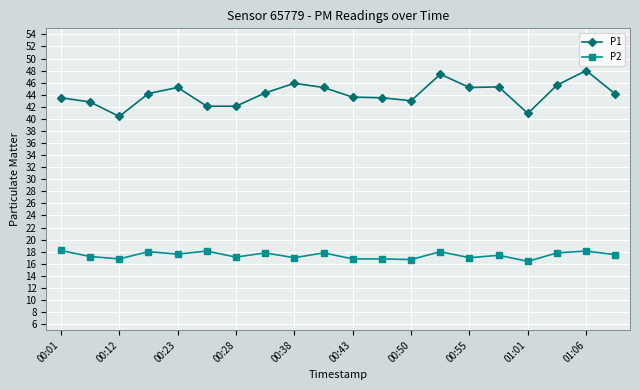

What is the smallest value displayed?

16.4